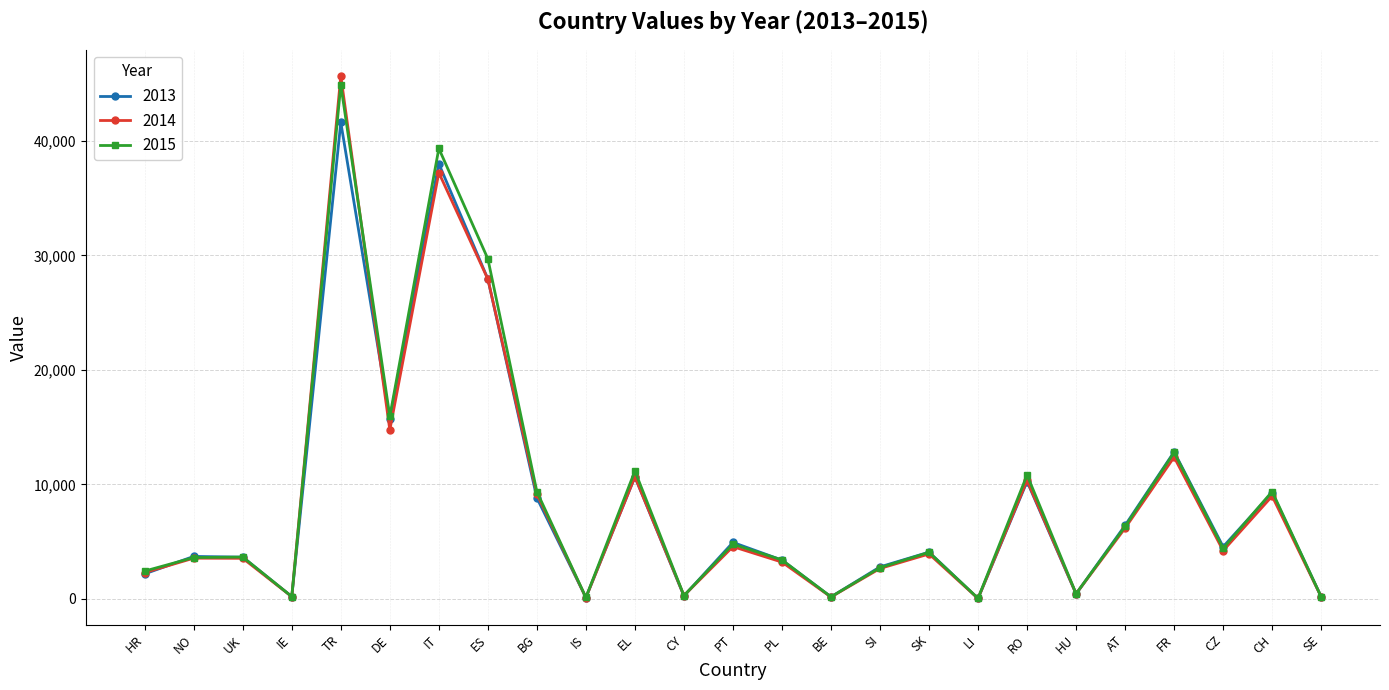

How many data points in 2013 are less than 4078?

12